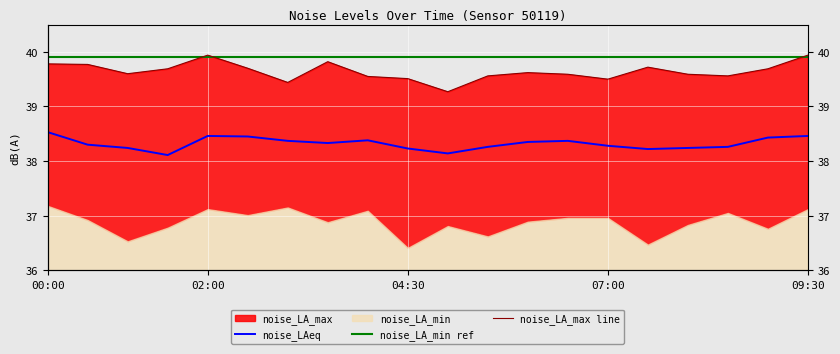

True or false: noise_LAeq has a value of 54.1 at 01:00.

False